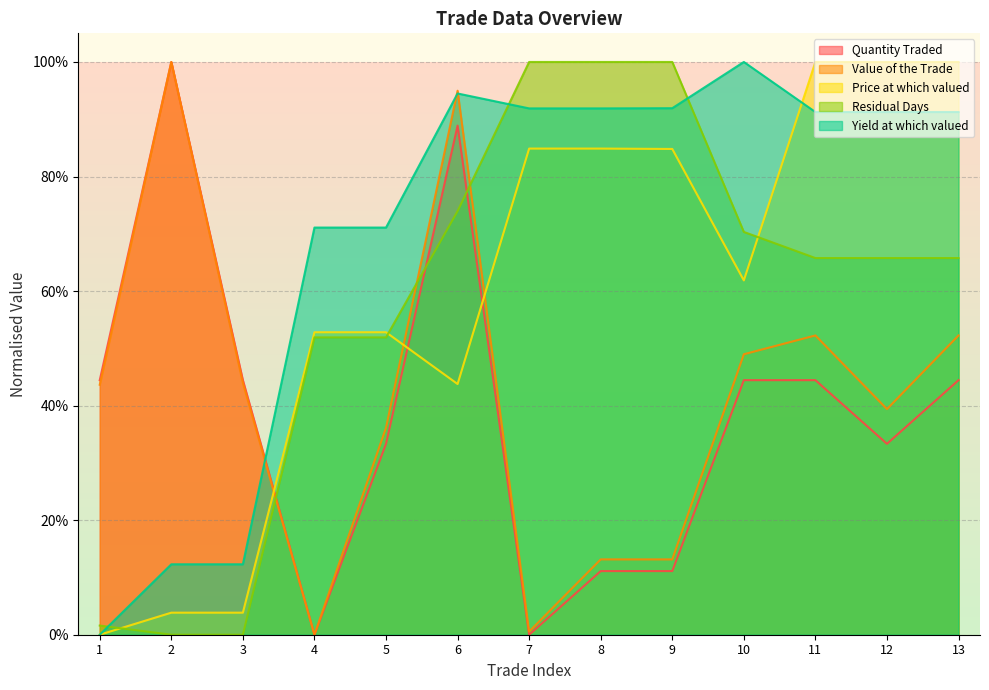

True or false: Price at which valued has more than 1 points higher than both neighbors.

False